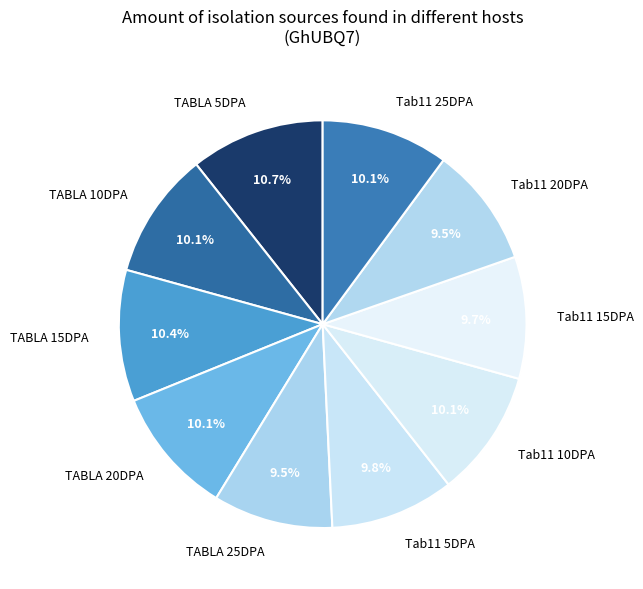

Approximately how many times larger is the value at Tab11 10DPA compared to TABLA 25DPA?

1.1